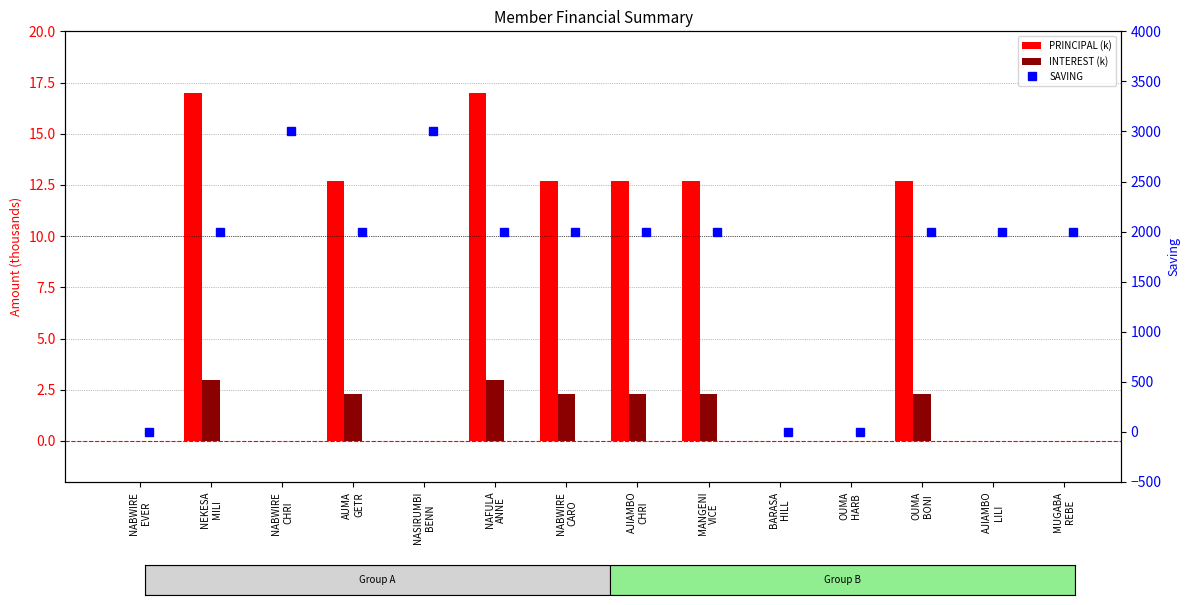

What is the sum of all PRINCIPAL (k) values?

97.5